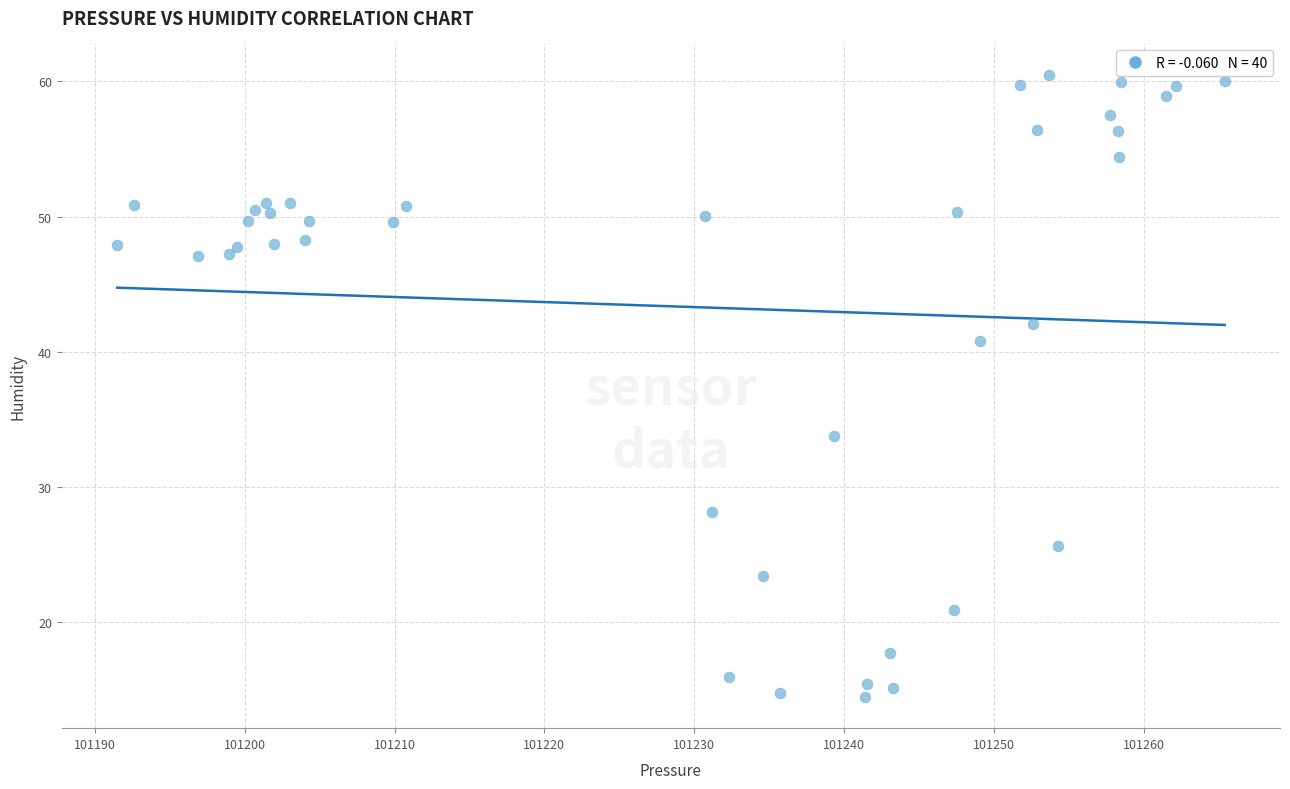

What Y value in the scatter plot is closest to 37?

33.7